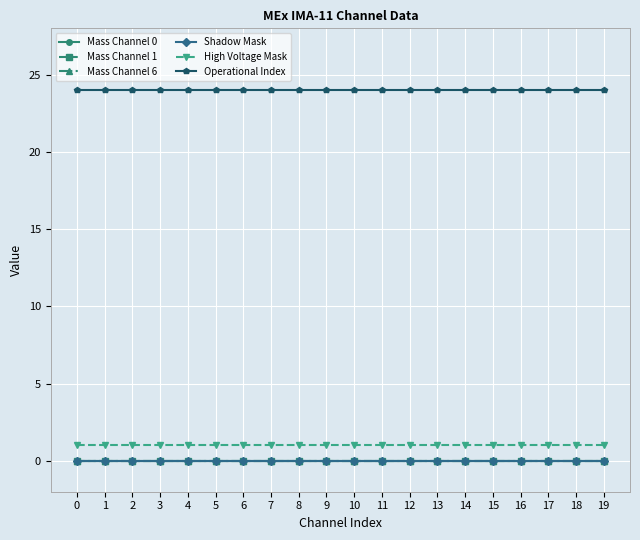

Which has a higher value, 16 or 0?

16